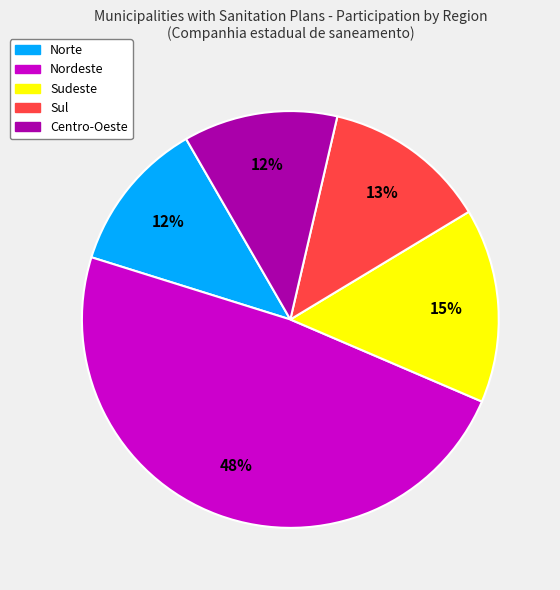

Is there a majority slice in this chart?

No